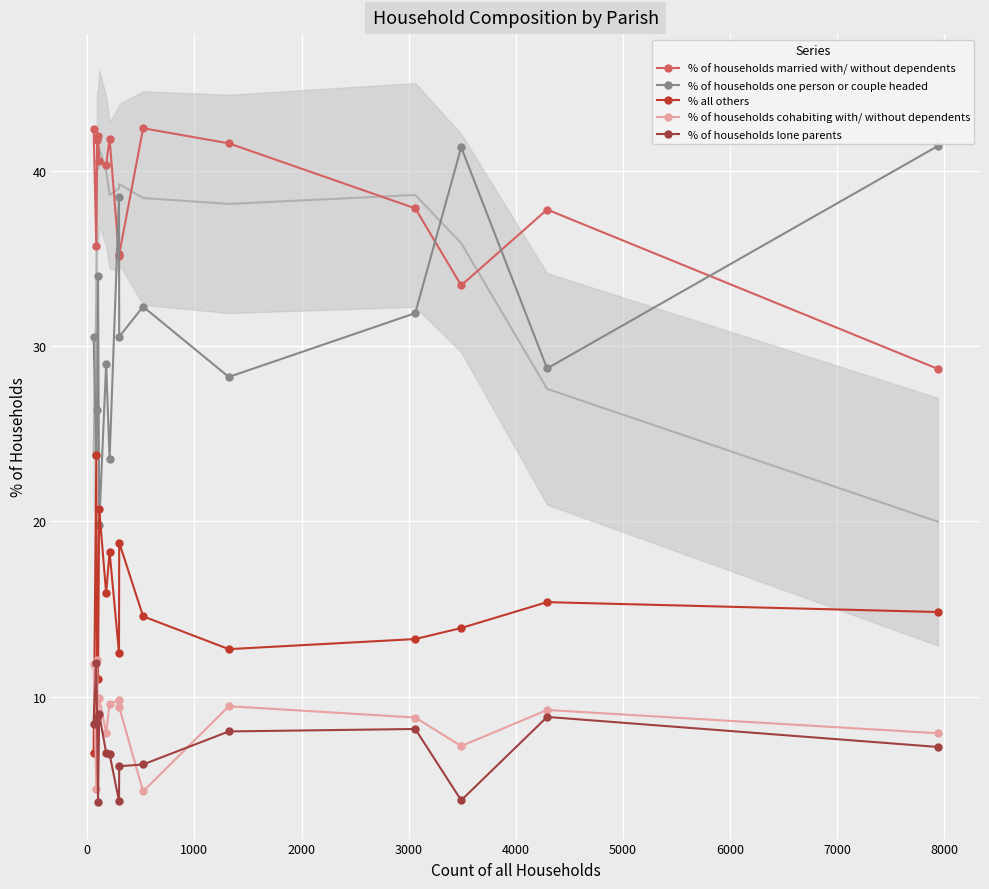

What is the difference between the second highest and minimum values in the % of households cohabiting with/ without dependents series?

7.3